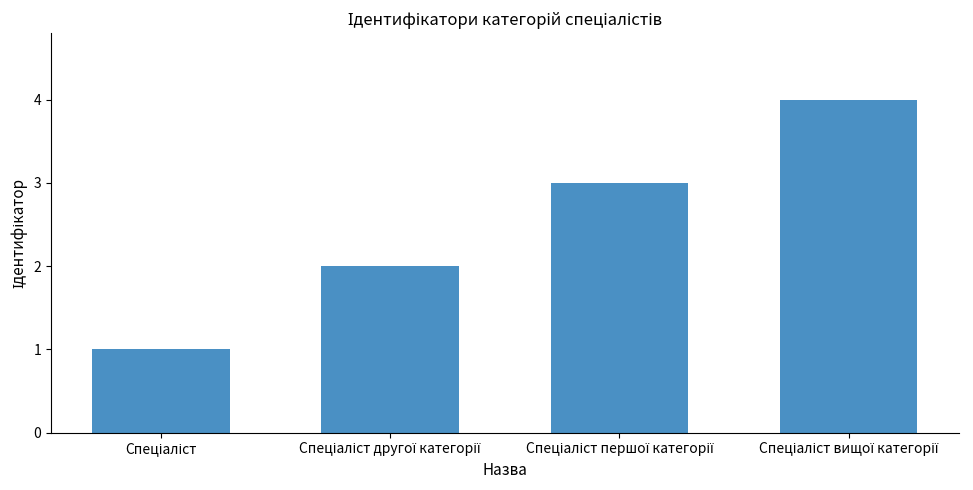

What is the difference between the maximum and minimum values?

3